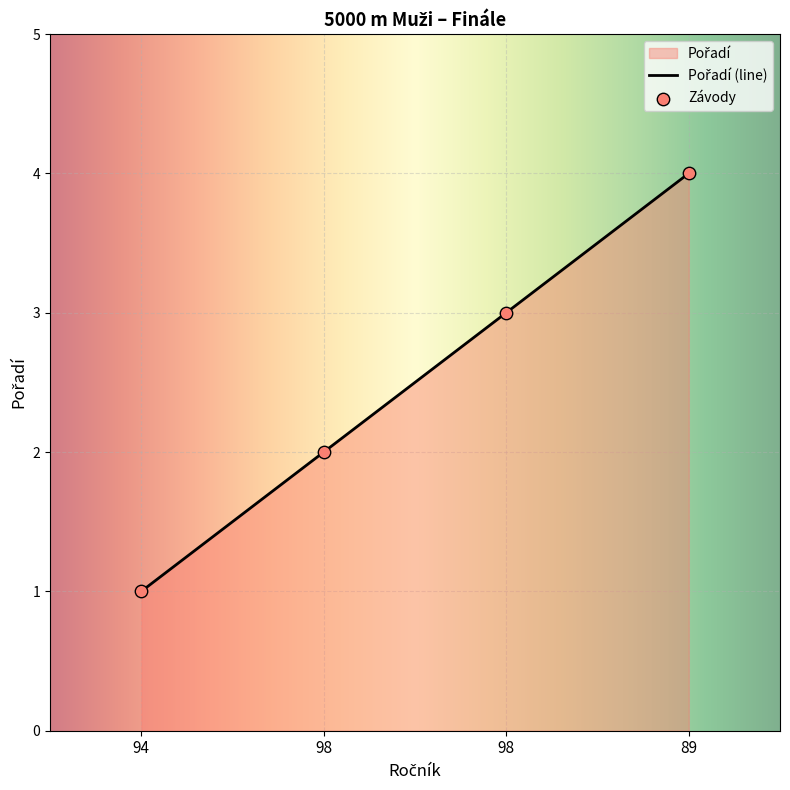

What is the ratio of the value at 98 to the value at 94?

2.0